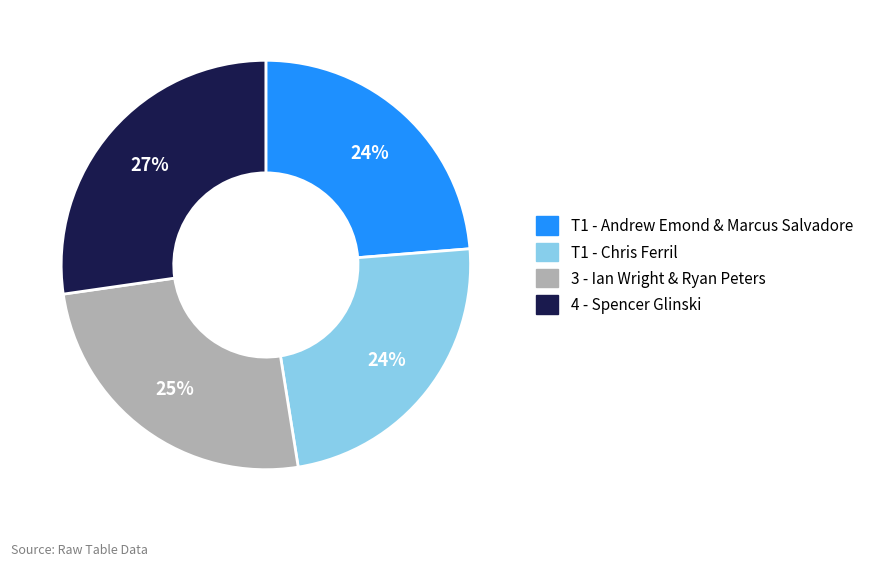

True or false: T1 - Andrew Emond & Marcus Salvadore accounts for 30% of the total.

False